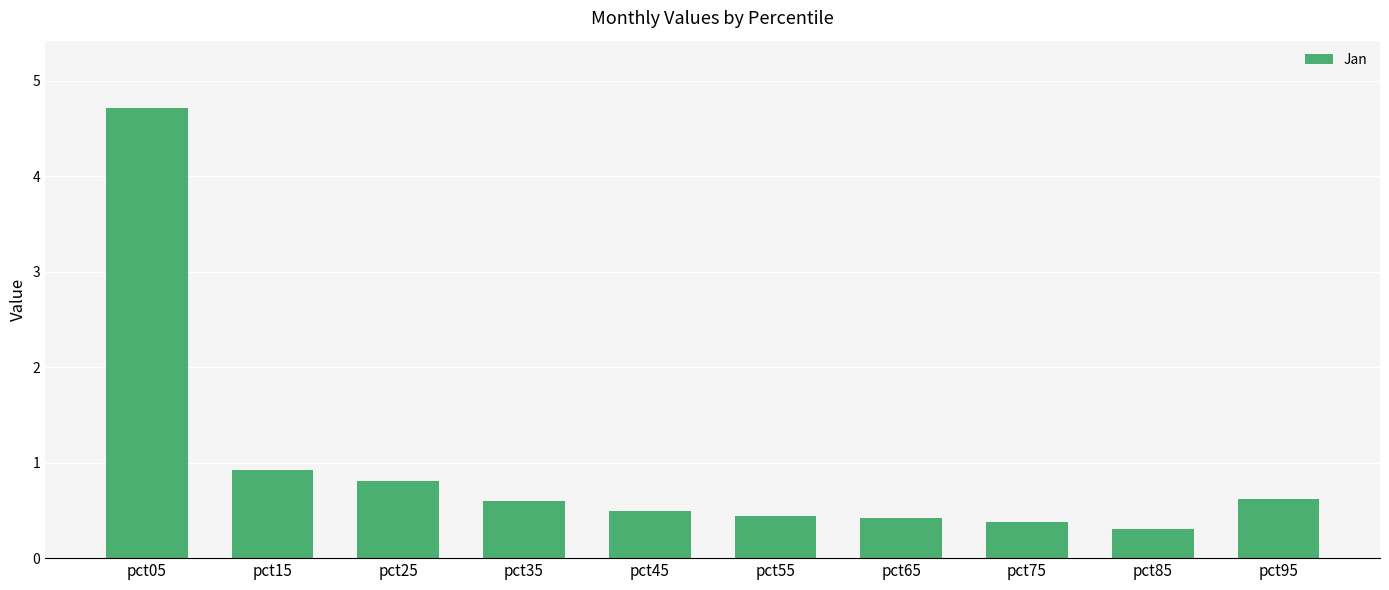

Are the bars grouped side by side (vs. stacked)?

No